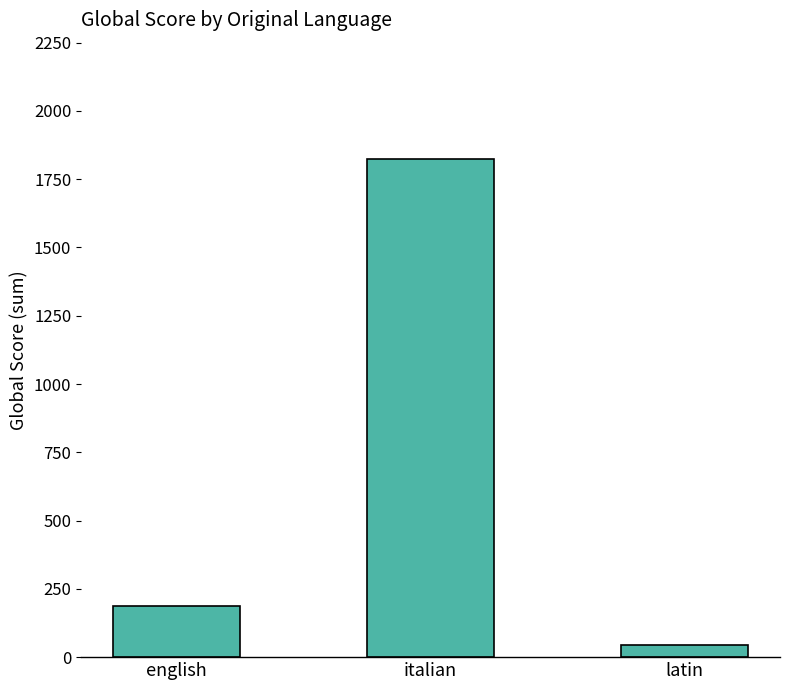

How many data points are less than 186?

1